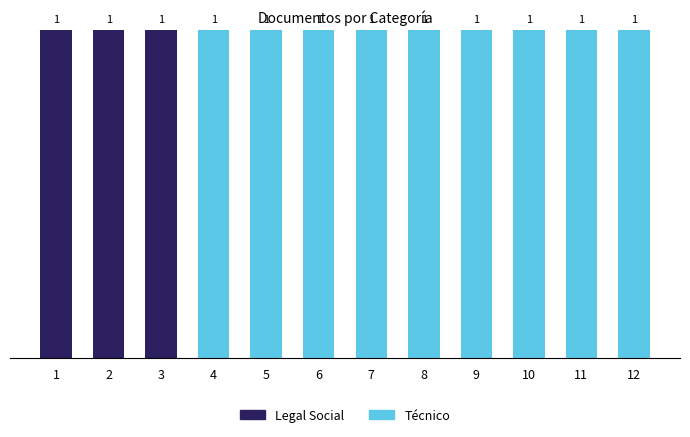

The Legal Social series shows 0 at 3. True or false?

False